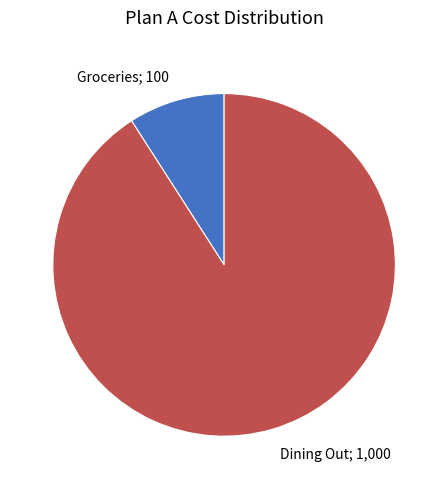

Is there any slice that represents more than half of the pie?

Yes